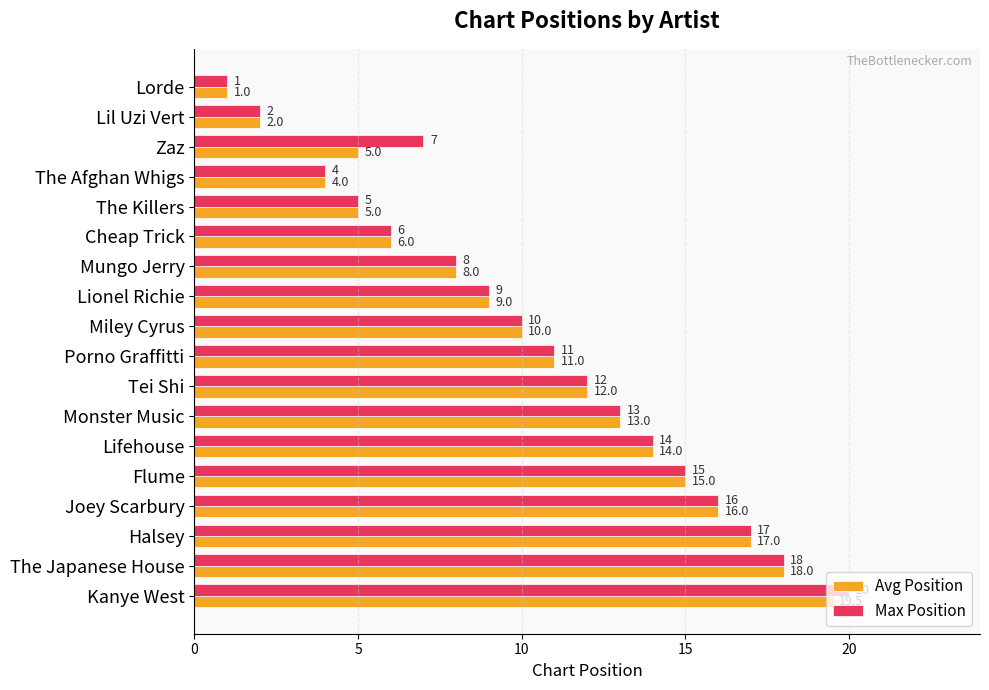

Which series has the largest total across all categories?

Max Position